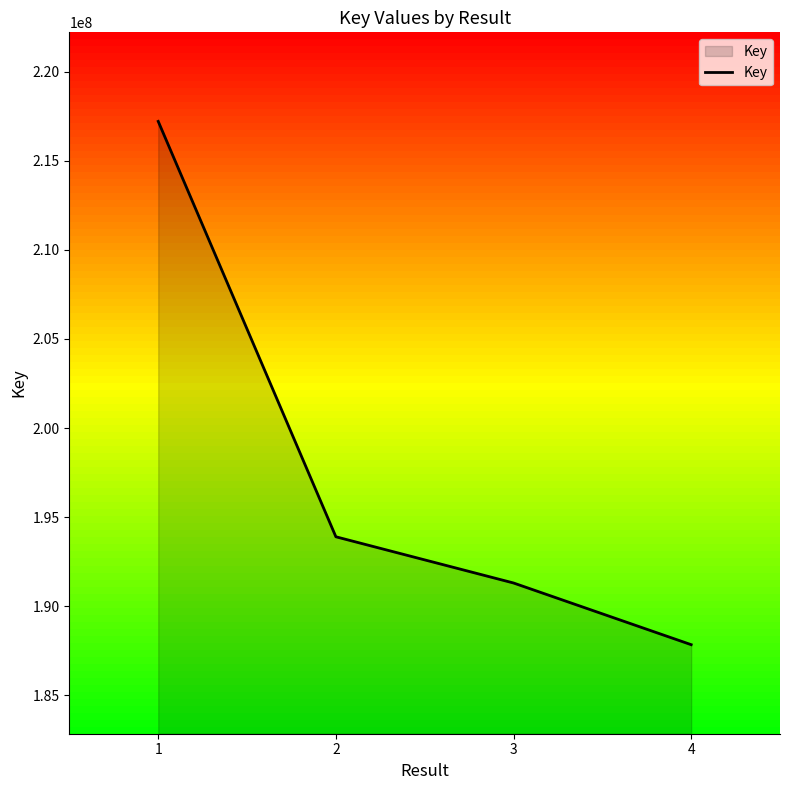

Reading right to left, transcribe all the data shown in this chart.

187836286	191299136	193893963	217216319